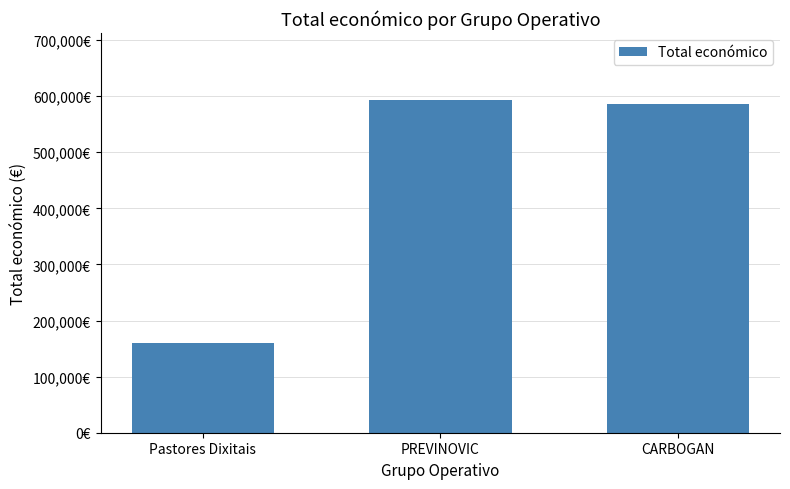

Reading right to left, transcribe all the data shown in this chart.

CARBOGAN=585914	PREVINOVIC=593715	Pastores Dixitais=160226